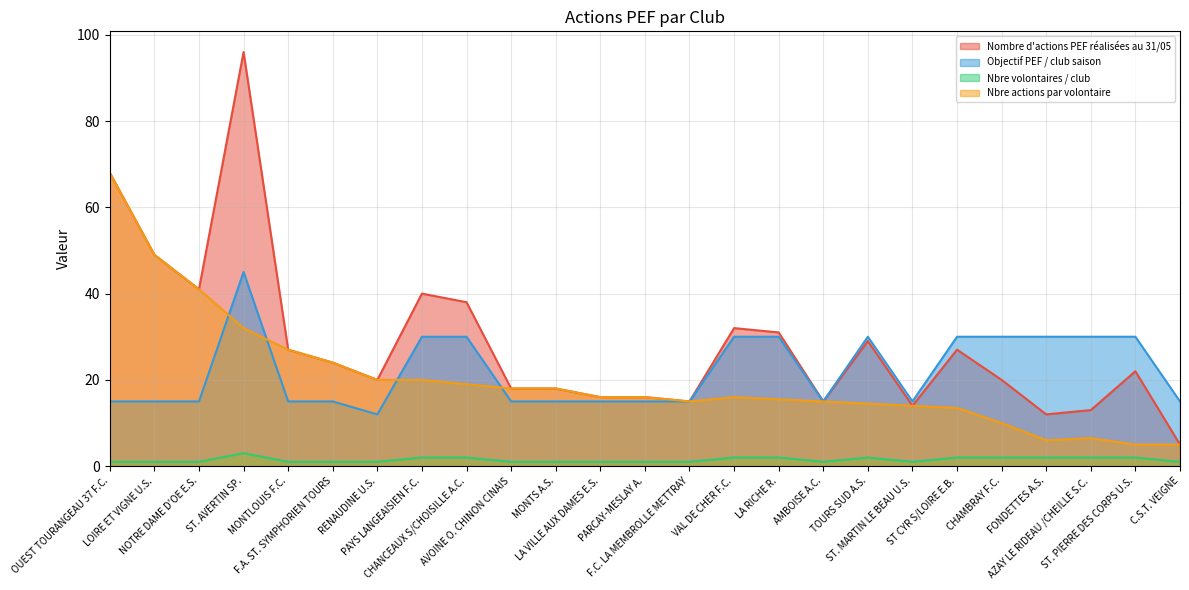

What is the label of the 4th point from the right?

FONDETTES A.S.